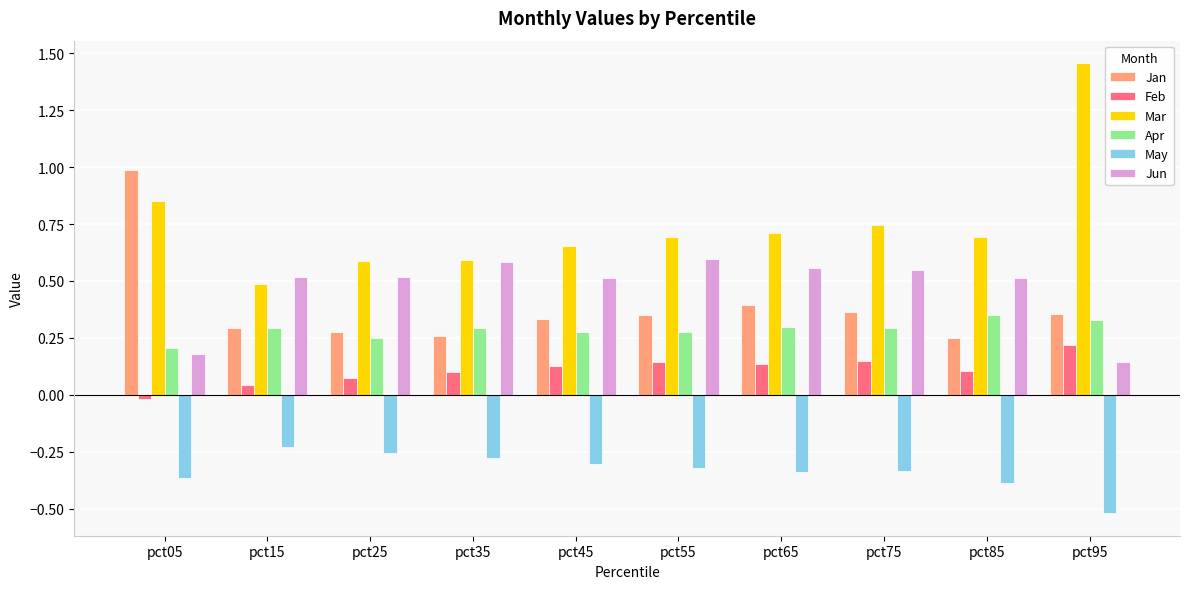

Read the May value at pct95.

-0.5